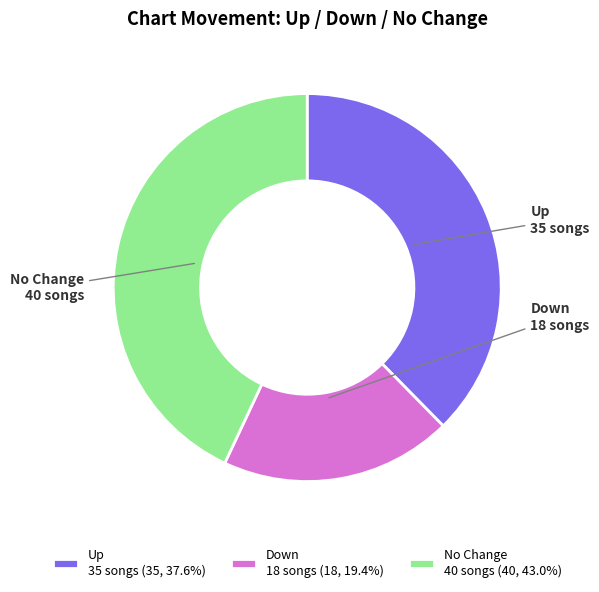

Is there any slice that represents more than half of the pie?

No